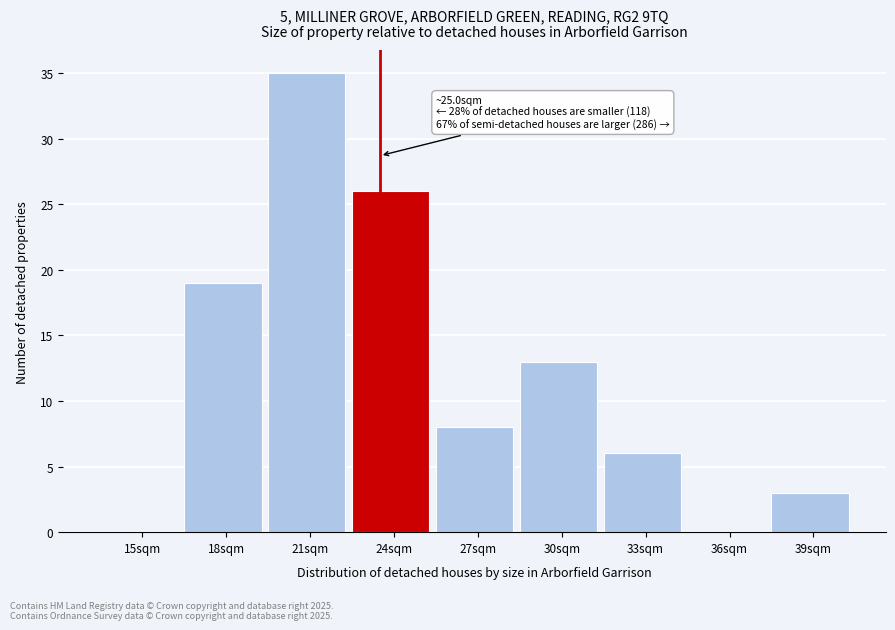

Reading left to right, list all the values displayed in this chart.

15sqm=0	18sqm=19	21sqm=35	24sqm=26	27sqm=8	30sqm=13	33sqm=6	36sqm=0	39sqm=3